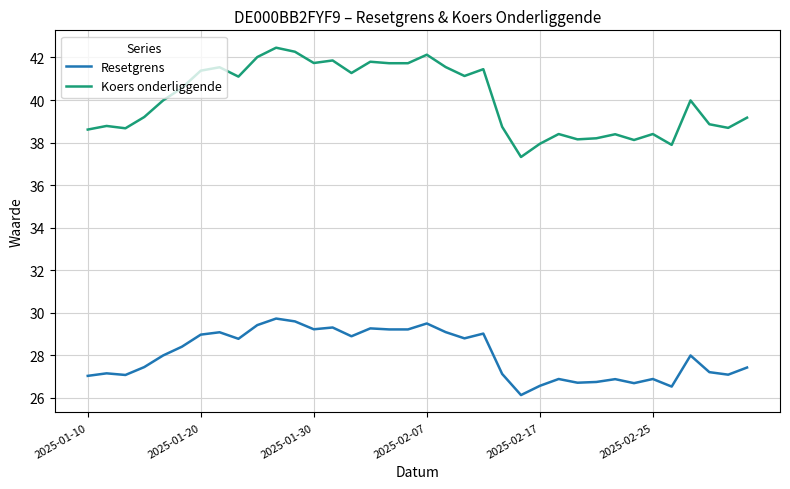

How many values in the Koers onderliggende series are below 39?

15